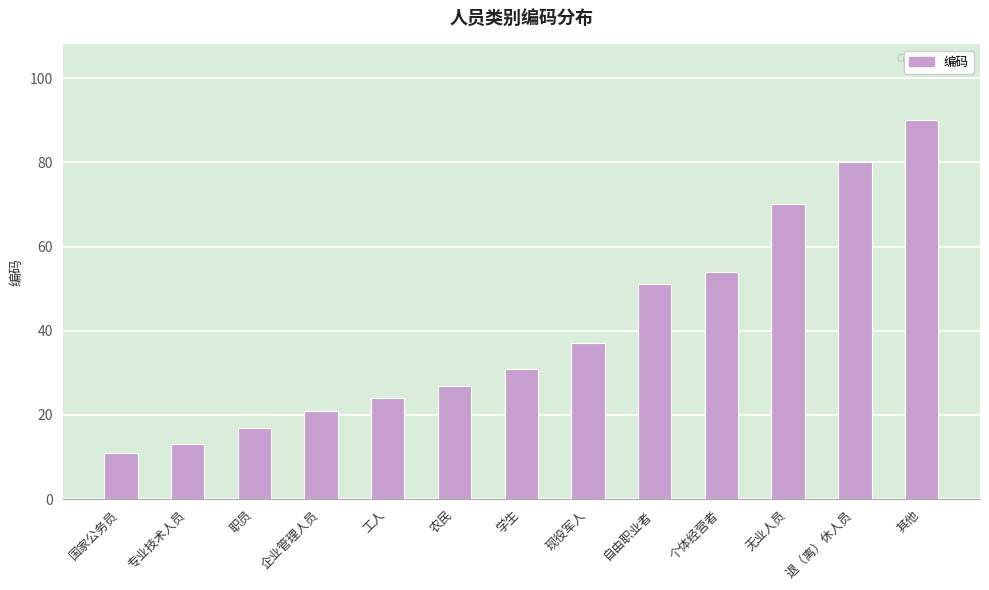

Rank the categories by value from lowest to highest.

国家公务员, 专业技术人员, 职员, 企业管理人员, 工人, 农民, 学生, 现役军人, 自由职业者, 个体经营者, 无业人员, 退（离）休人员, 其他